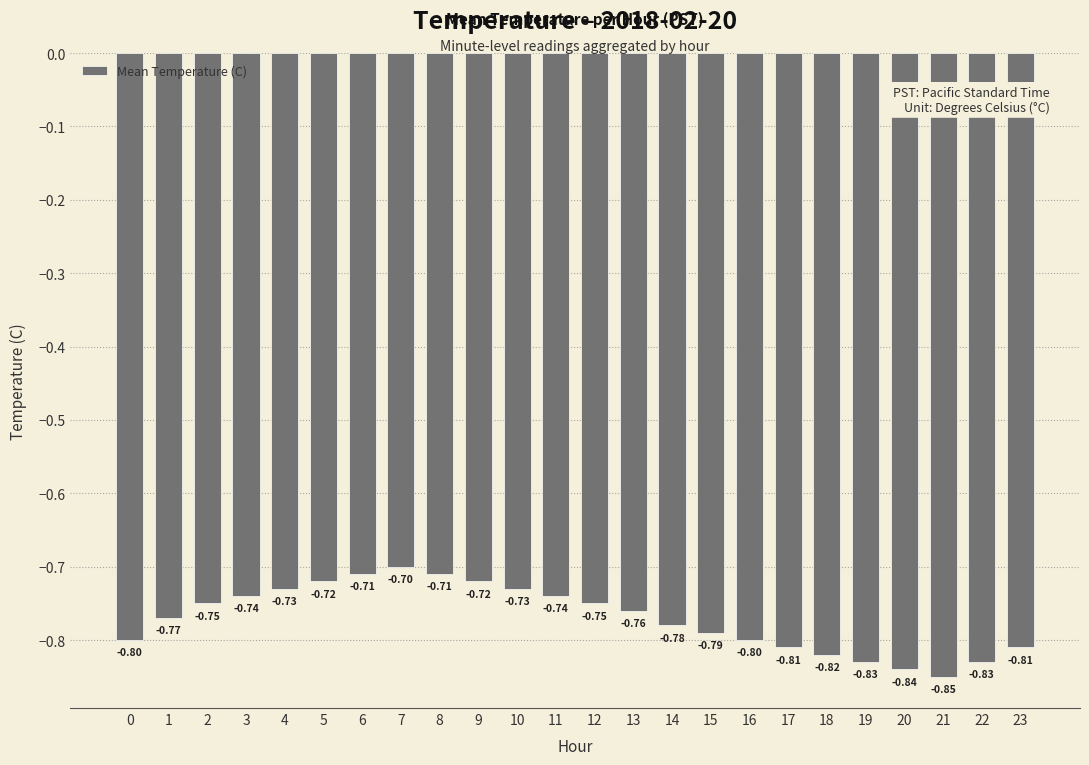

Which has a higher value, 5 or 11?

5